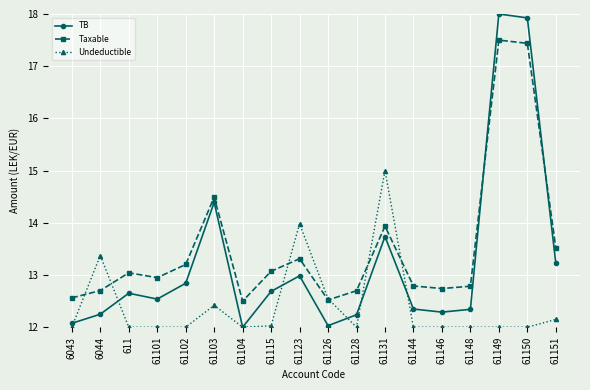

Is the value of Undeductible at 61151 greater than the value of Taxable at 61104?

No